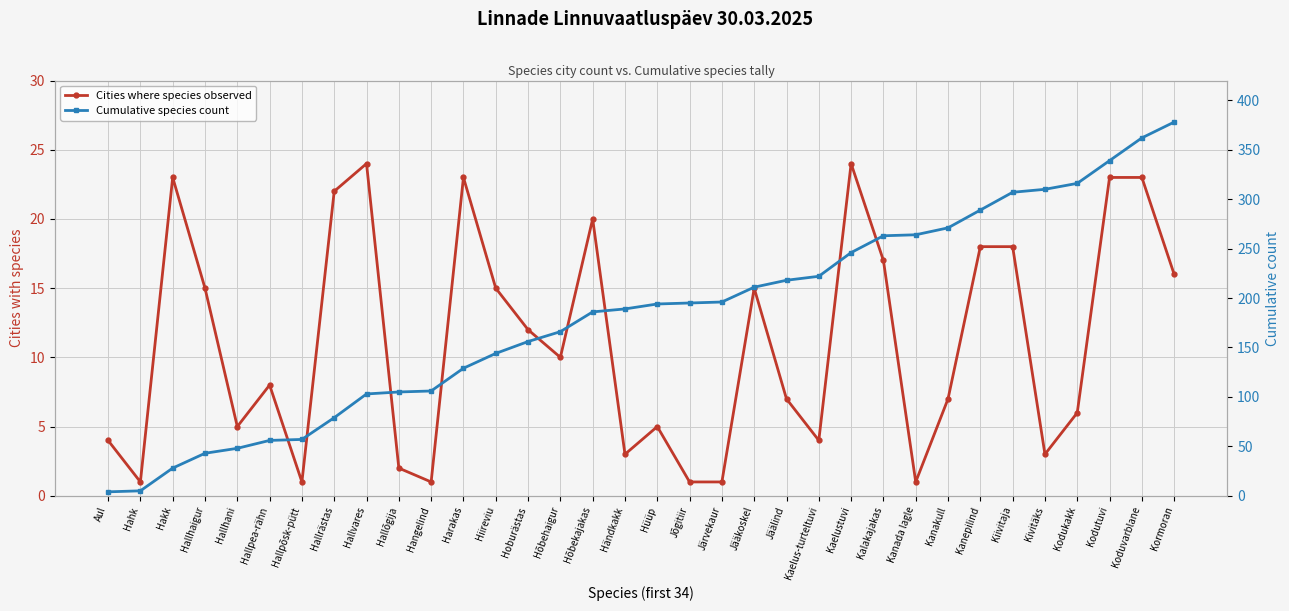

What is the lowest value of the Cumulative species count series?

4